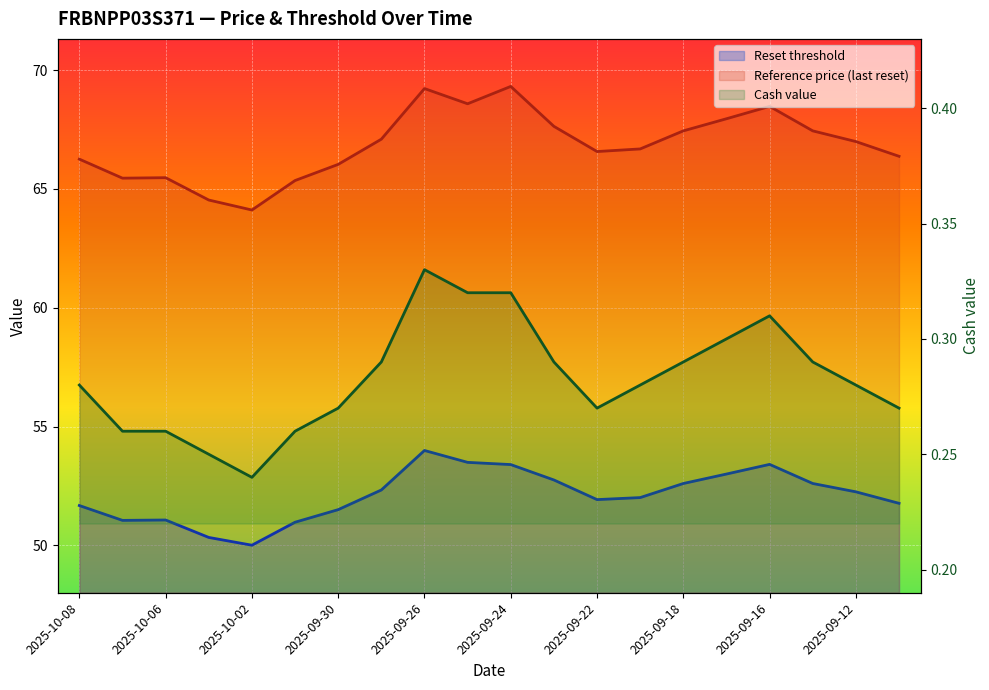

How many interior local peaks does the Reset threshold series have?

3